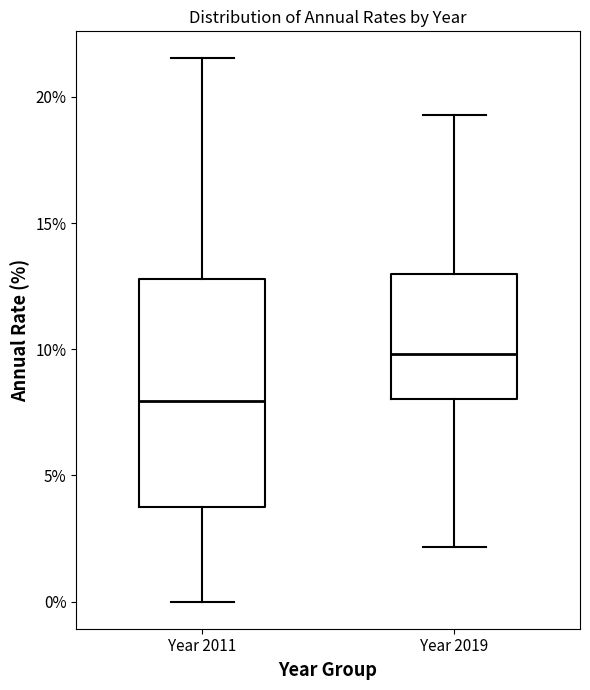

Reading left to right, read every box against the y-axis: the position of its median line, the range the box covers, and the ends of its whiskers. The values are not printed on the chart, so give them approximately, as read against the axis.

Year 2011: median 8.0, box 4.0 to 13.0, whiskers 0.0 to 21.5
Year 2019: median 10.0, box 8.0 to 13.0, whiskers 2.0 to 19.5